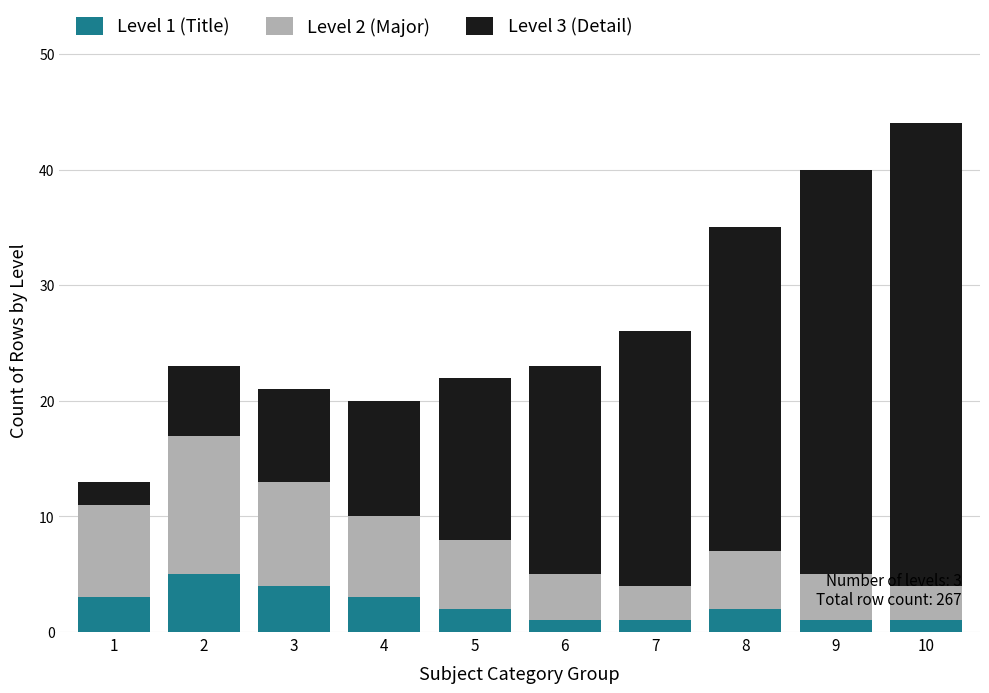

At which category is the sum across all series the highest?

10